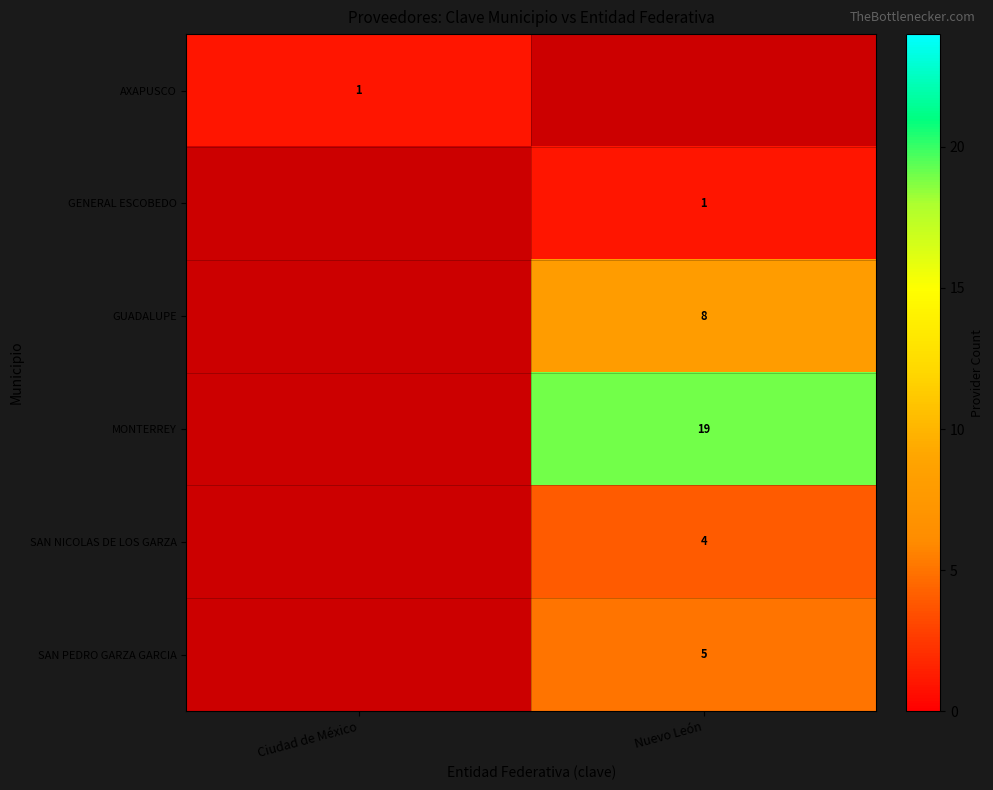

Which category has the lowest value across all series?

Ciudad de México